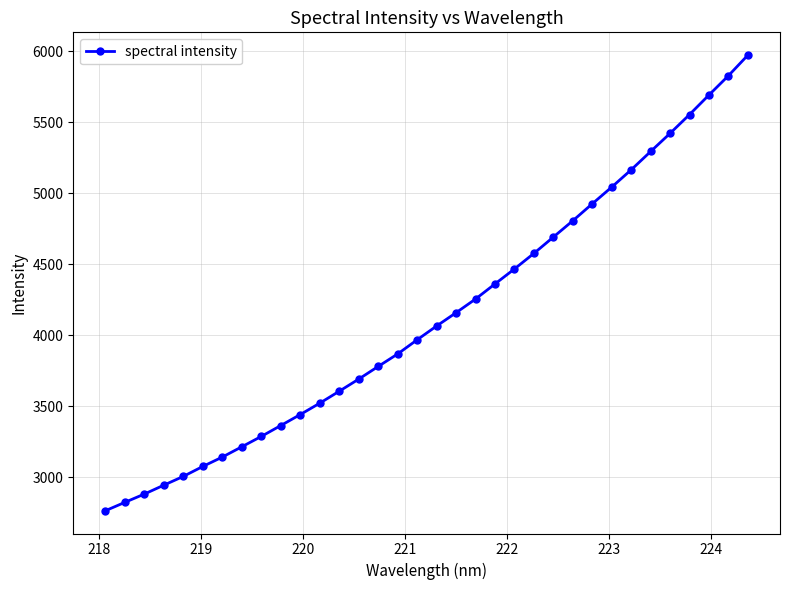

Does the chart have visible grid lines?

Yes